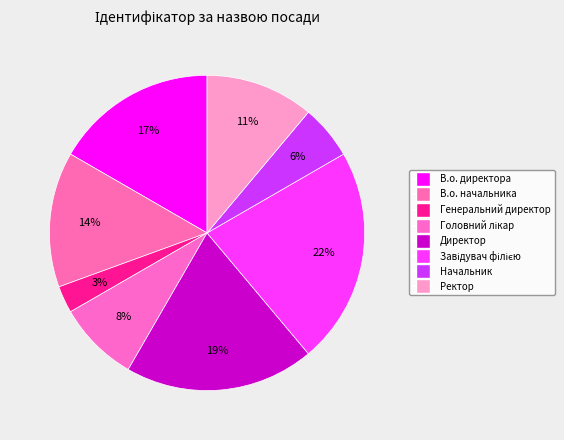

What is the largest slice in the pie chart?

Завідувач філією